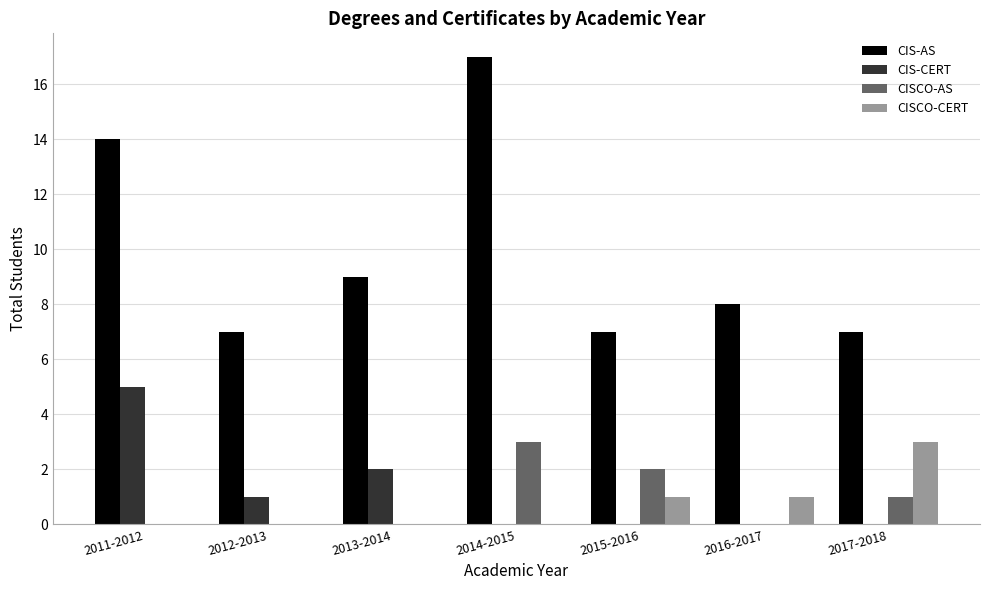

What is the spread (max minus min) of values at 2017-2018?

7